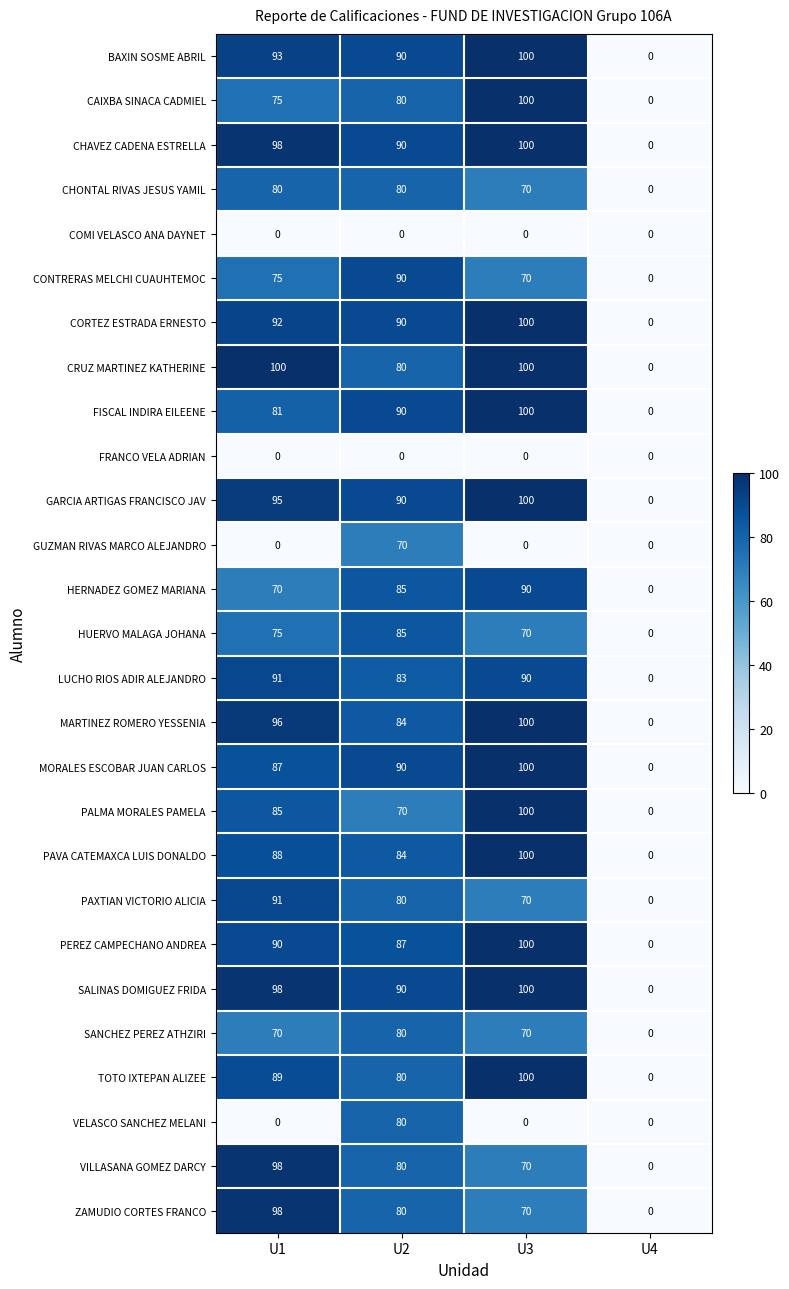

At which label does PEREZ CAMPECHANO ANDREA reach its minimum?

U4